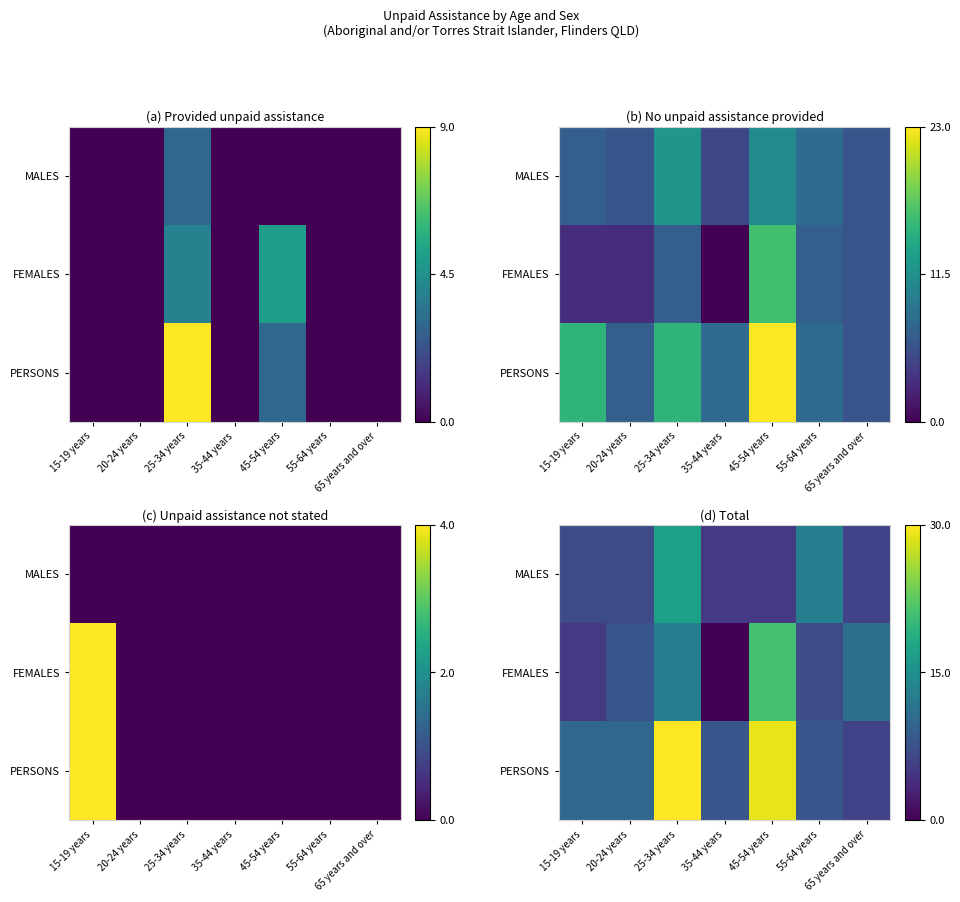

Is the value of PERSONS at 25-34 years greater than the value of FEMALES at 45-54 years?

Yes